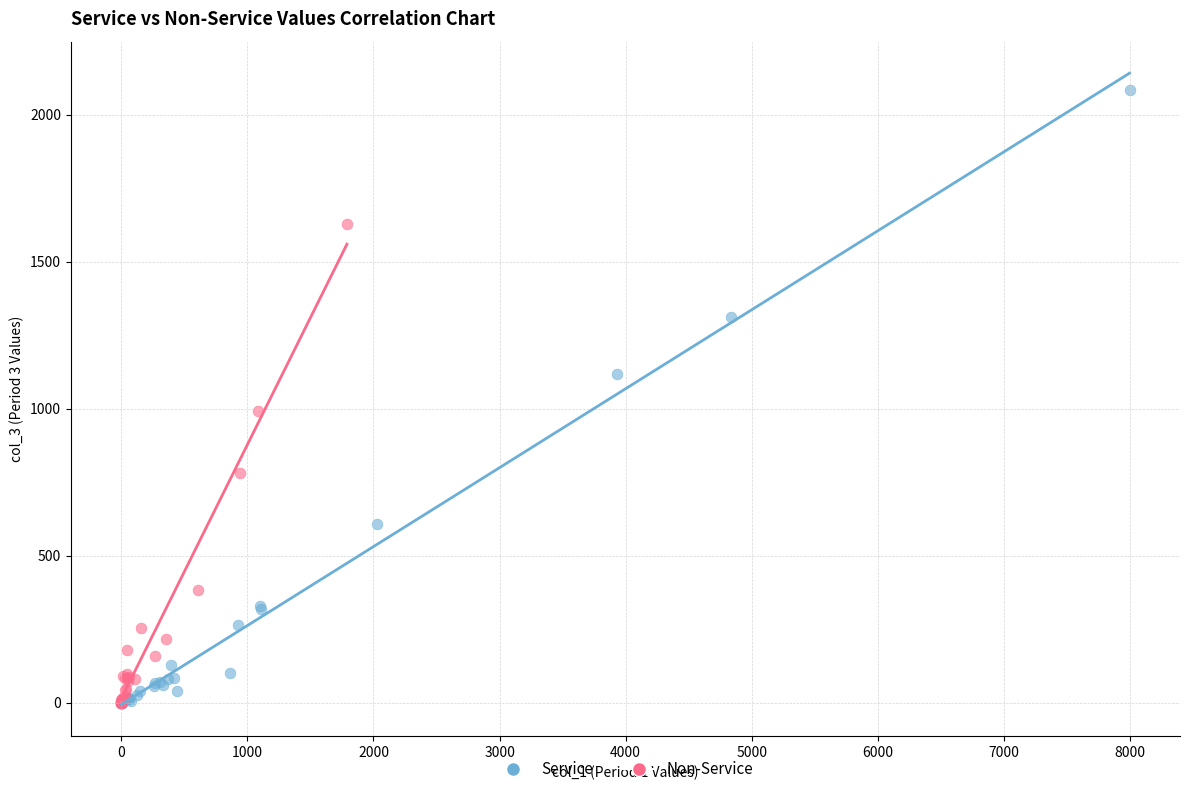

Which series has the largest Y range (max minus min)?

Service